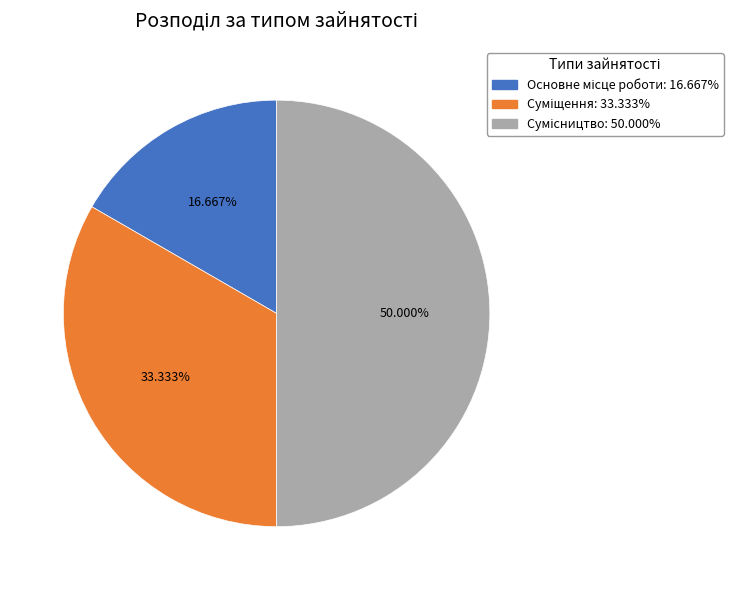

Approximately how many times larger is the value at Основне місце роботи compared to Суміщення?

0.5